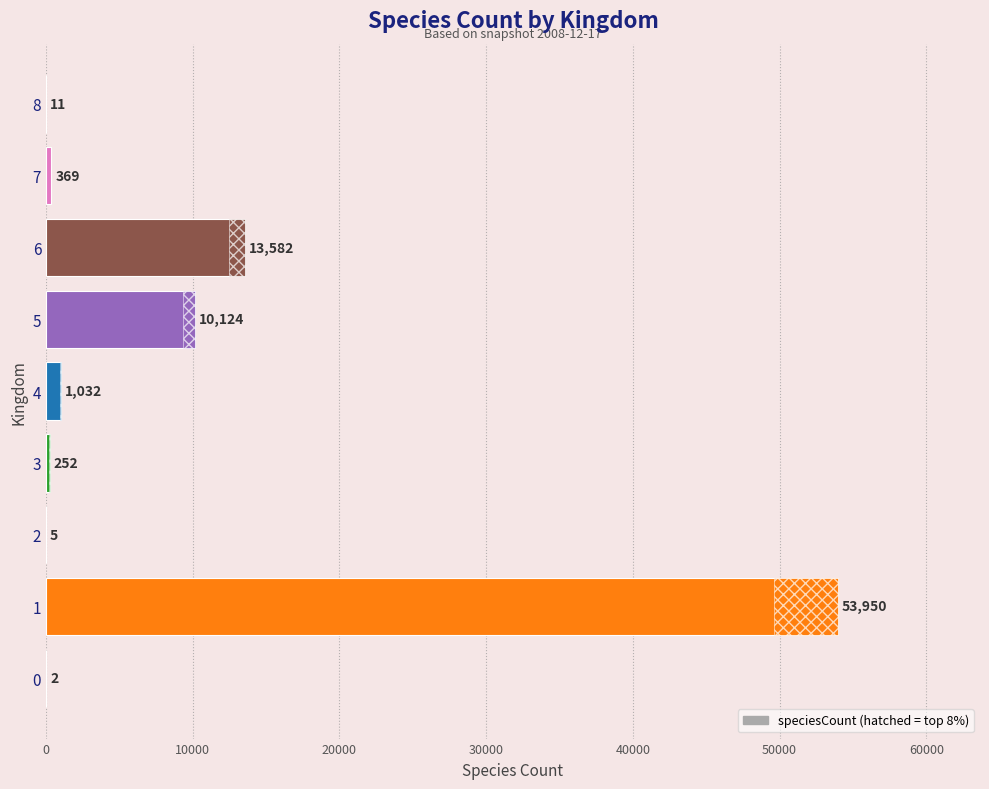

Reading bottom to top, what are all the values shown in this chart?

0=2	1=53950	2=5	3=252	4=1032	5=10124	6=13582	7=369	8=11